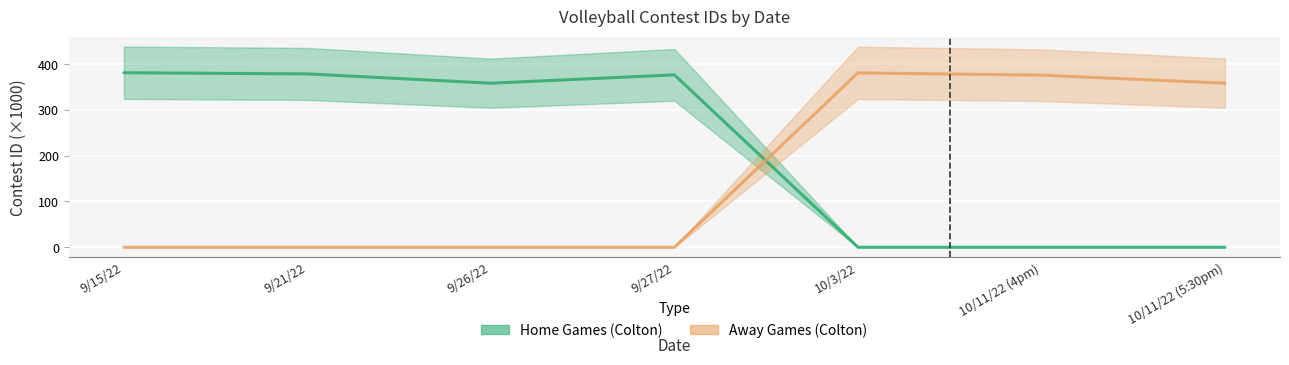

At which category does Home Games (Colton) reach its first local valley?

9/26/22